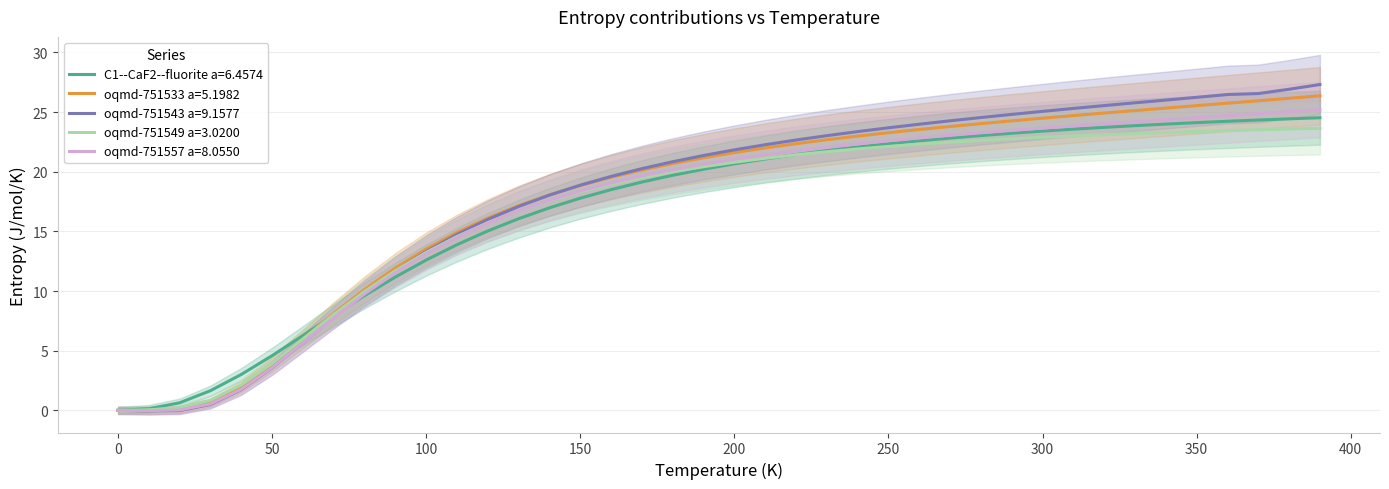

True or false: oqmd-751543 a=9.1577 has more than 2 points higher than both neighbors.

False